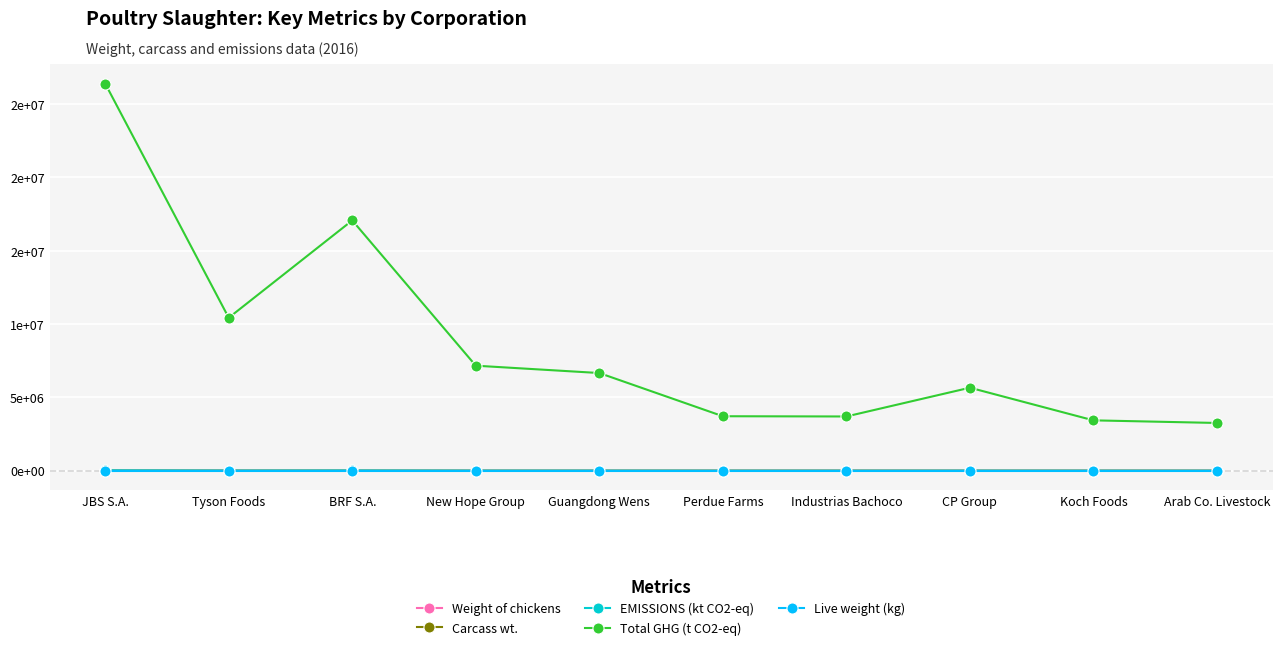

Is this an area chart (filled region under the line)?

No